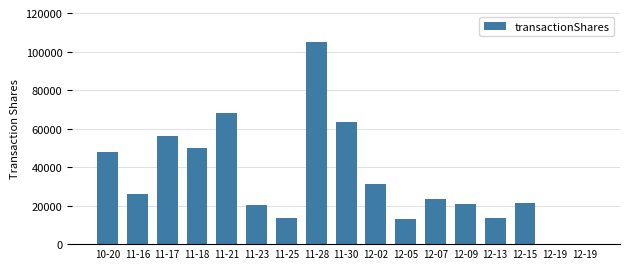

List the labels in order of value, largest first.

11-28, 11-21, 11-30, 11-17, 11-18, 10-20, 12-02, 11-16, 12-07, 12-15, 12-09, 11-23, 12-13, 11-25, 12-05, 12-19, 12-19